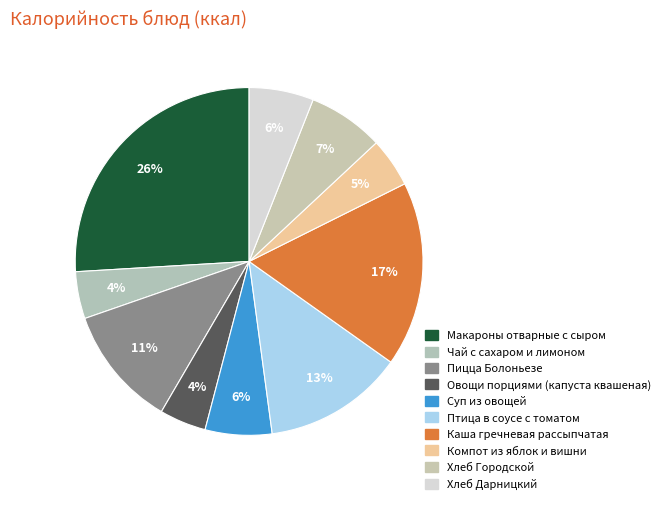

The Хлеб Городской slice represents 1% of the pie. True or false?

False